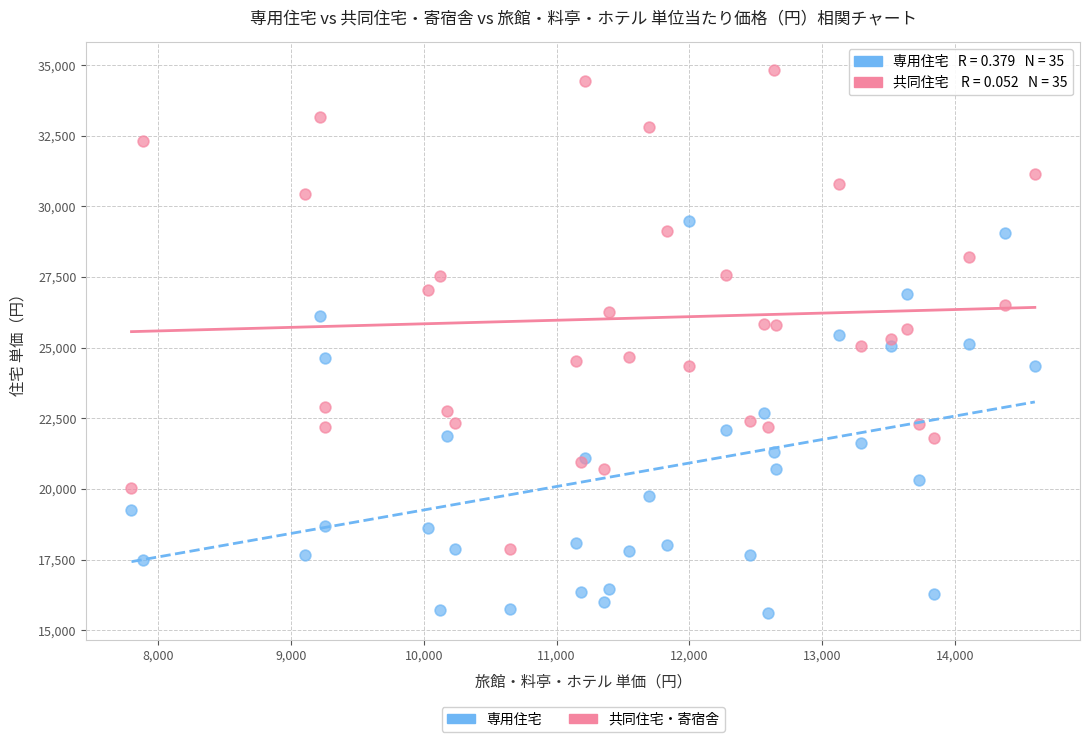

What are all the series names shown in the legend?

専用住宅, 共同住宅・寄宿舎